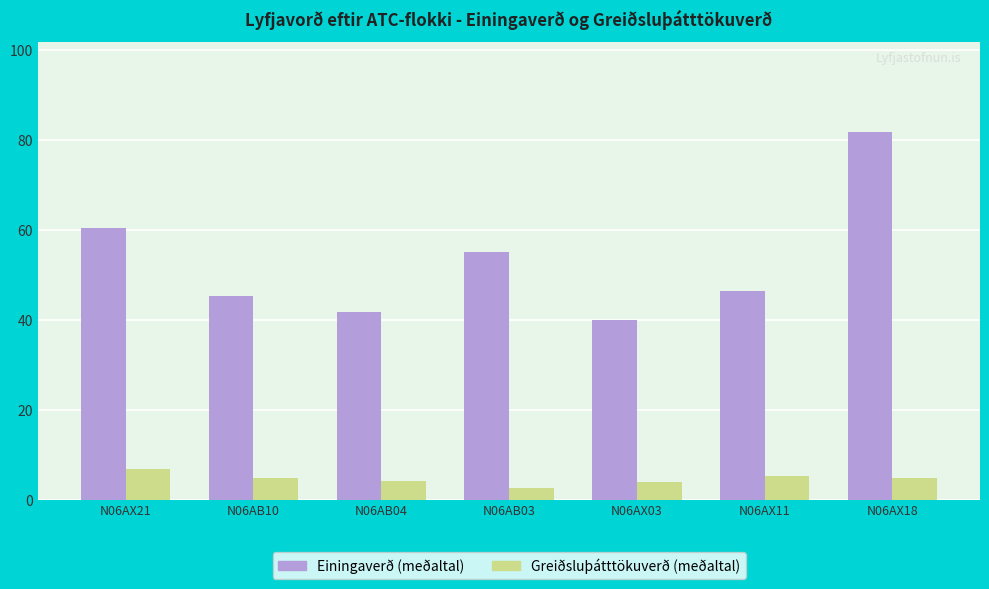

Which series has the widest spread of values?

Einingaverð (meðaltal)